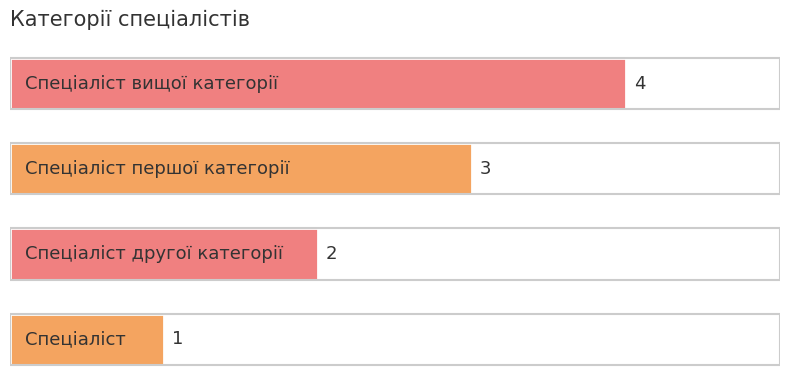

How many values are between 2 and 4?

3